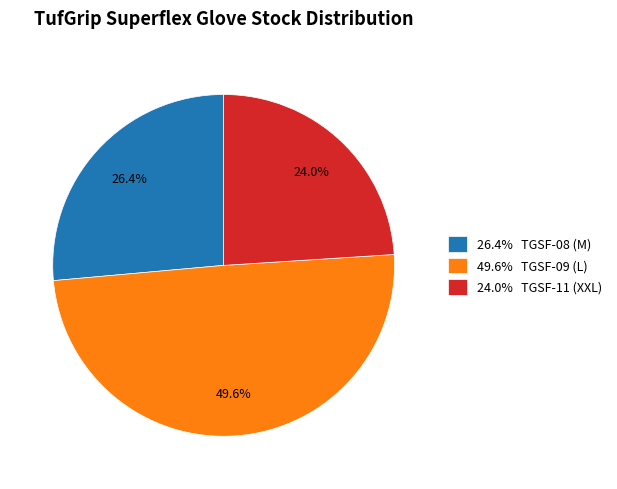

Count the number of slices in the pie.

3